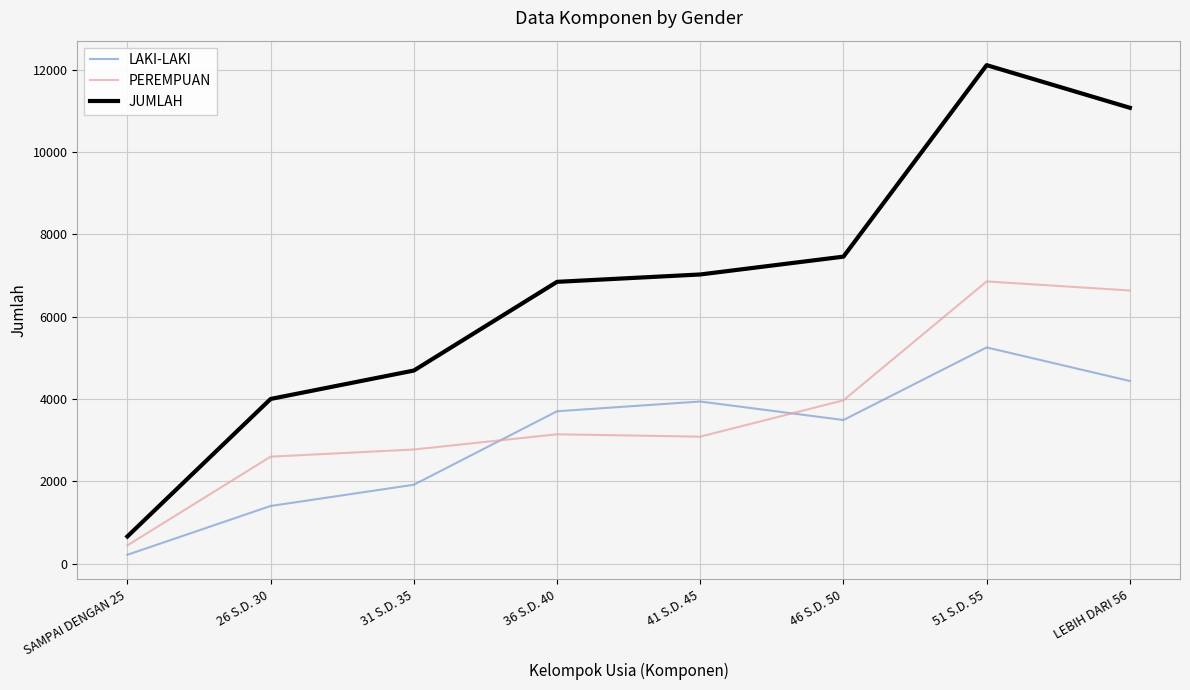

What is the total value across all series at 31 S.D. 35?

9384